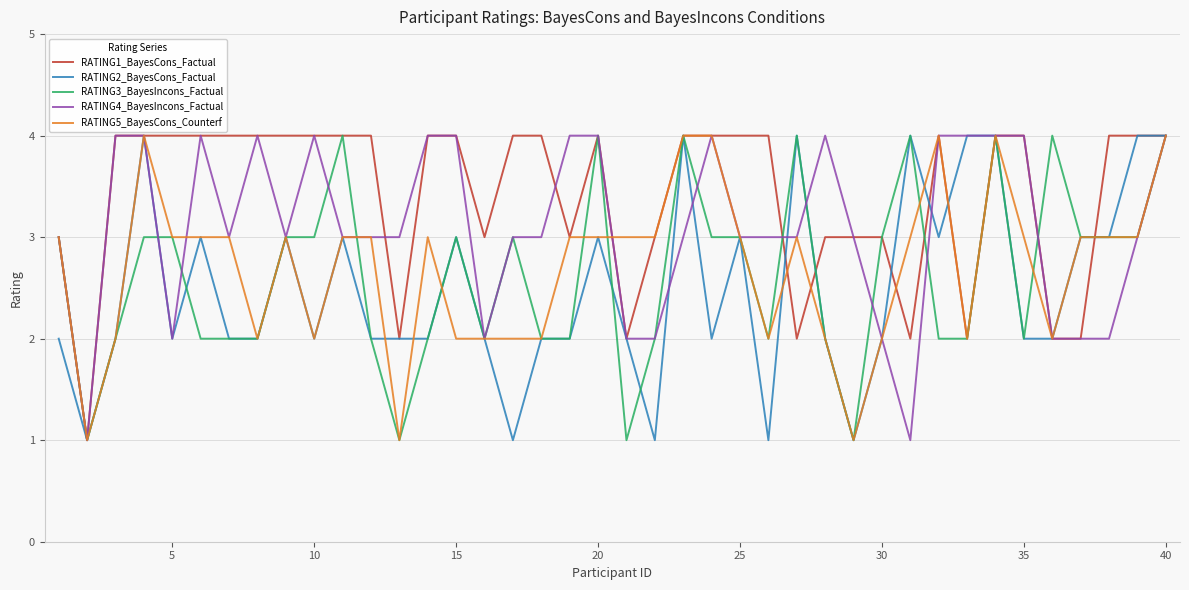

What is the maximum value shown in the chart?

4